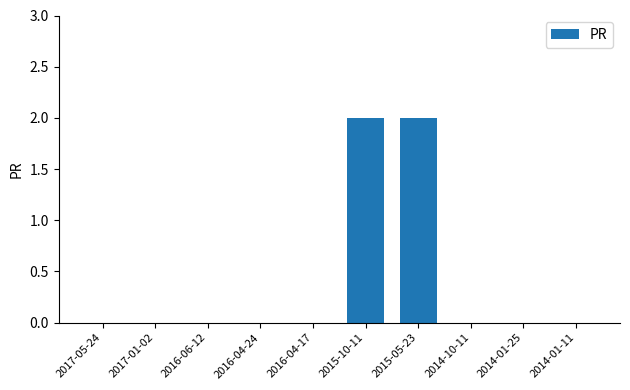

What is the maximum value shown in the chart?

2